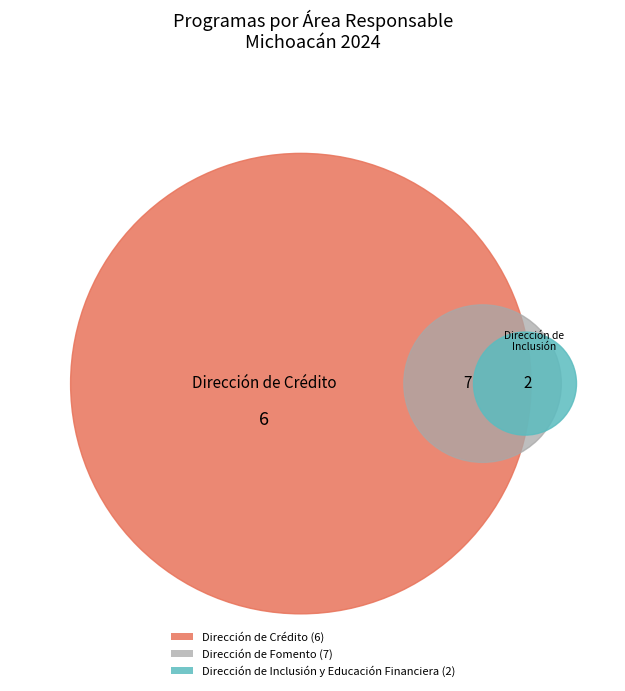

Is it true that Dirección de Fomento is 37% of the pie?

False